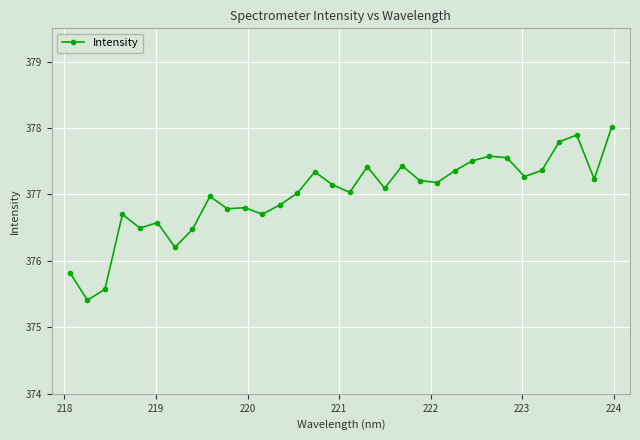

What is the value of the 3rd point from the left?

375.6